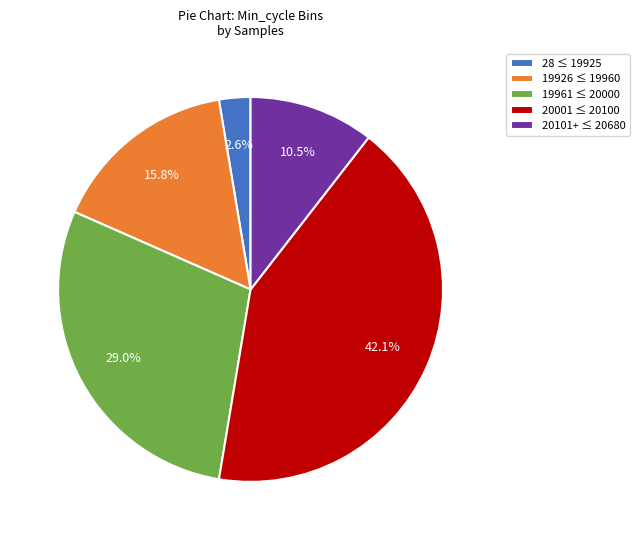

Which has a higher value, 20001 ≤ 20100 or 19926 ≤ 19960?

20001 ≤ 20100